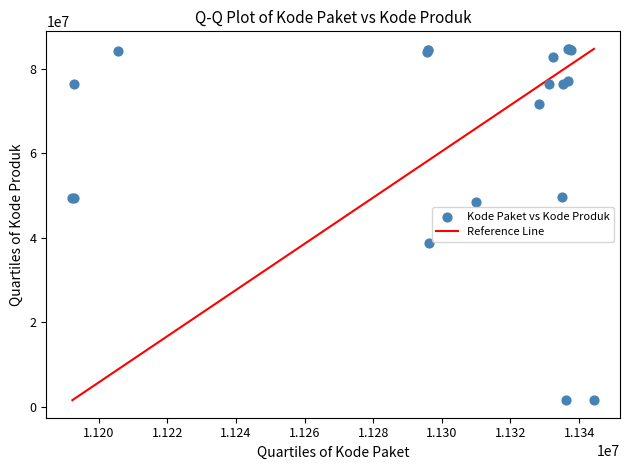

What Y value in the scatter plot is closest to 43108744?

38839757